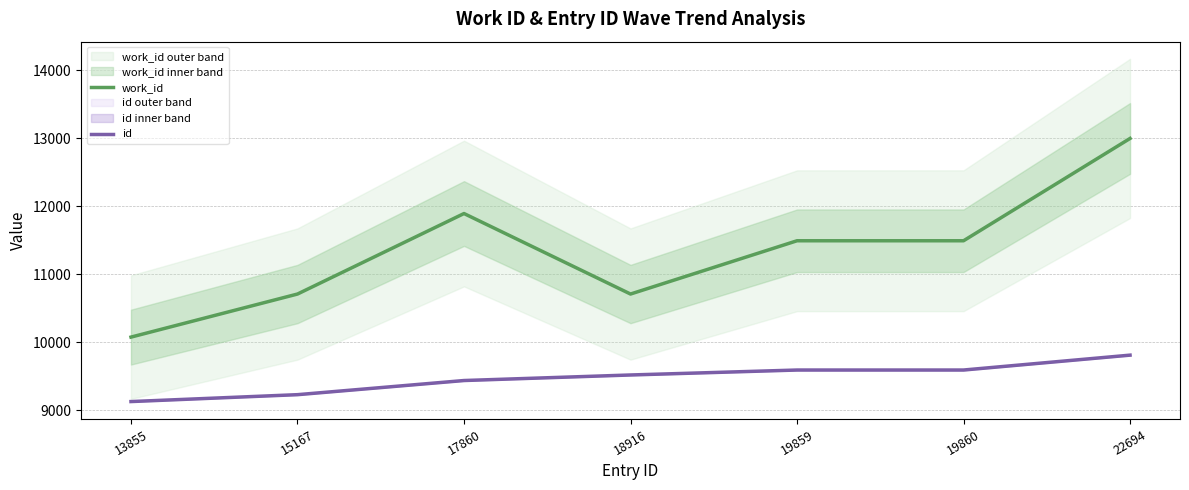

Reading left to right, what are all the values shown in this chart?

work_id: 13855=10077.6	15167=10710.3	17860=11892.6	18916=10710.3	19859=11492.8	19860=11492.8	22694=12995.5
id: 13855=9130.9	15167=9232.1	17860=9439.9	18916=9521.4	19859=9594.1	19860=9594.2	22694=9812.8